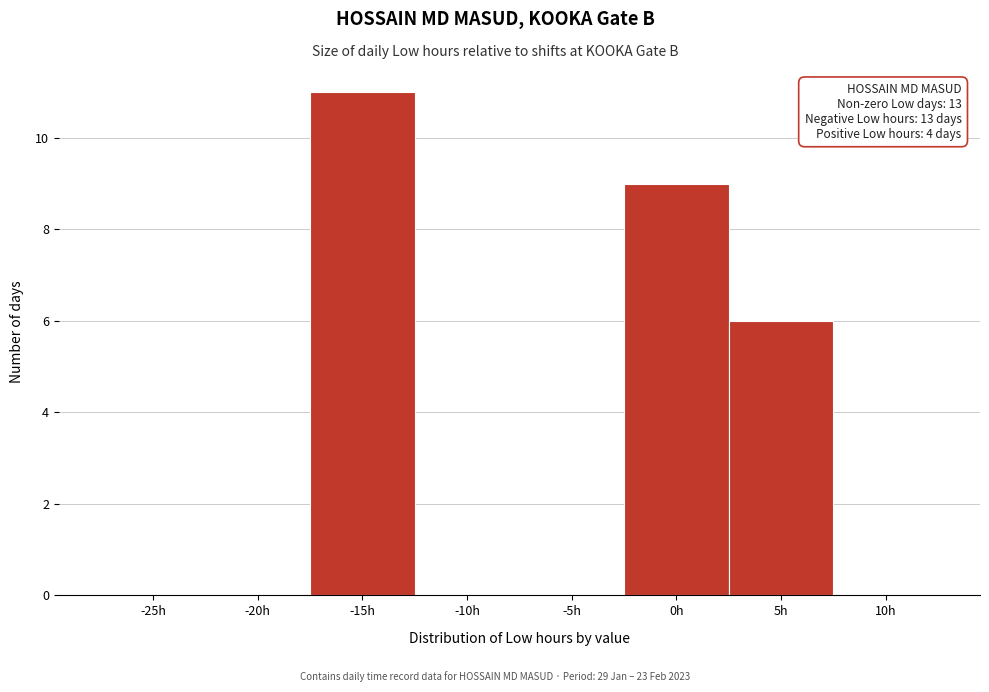

Reading right to left, what are all the values shown in this chart?

10h=0	5h=6	0h=9	-5h=0	-10h=0	-15h=11	-20h=0	-25h=0